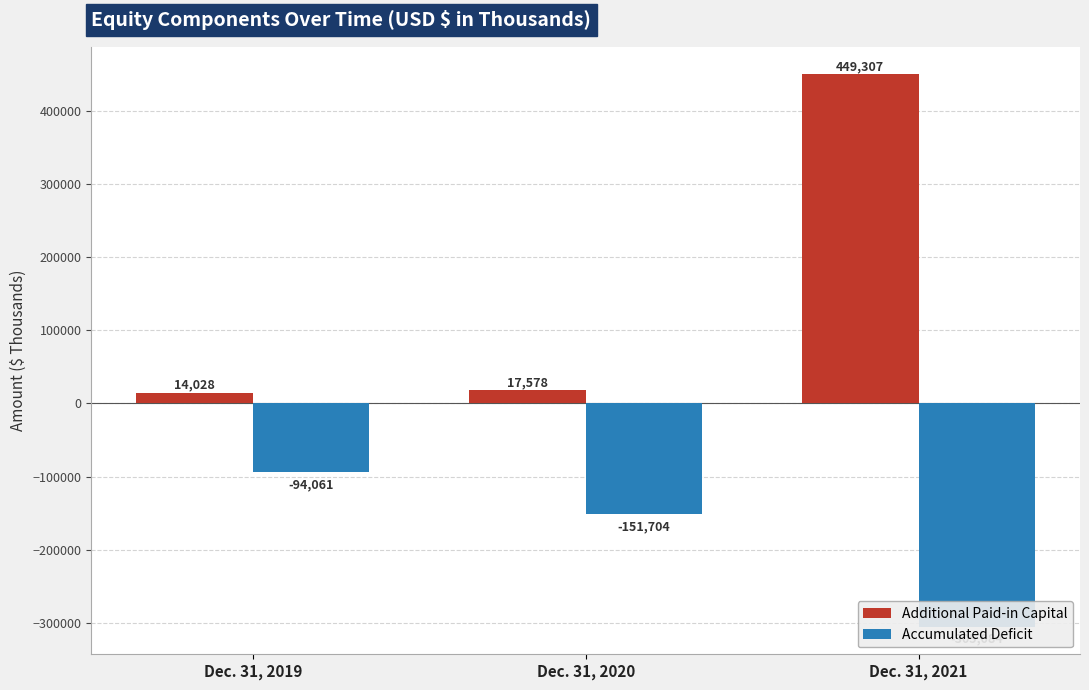

How many series are shown in this chart?

2